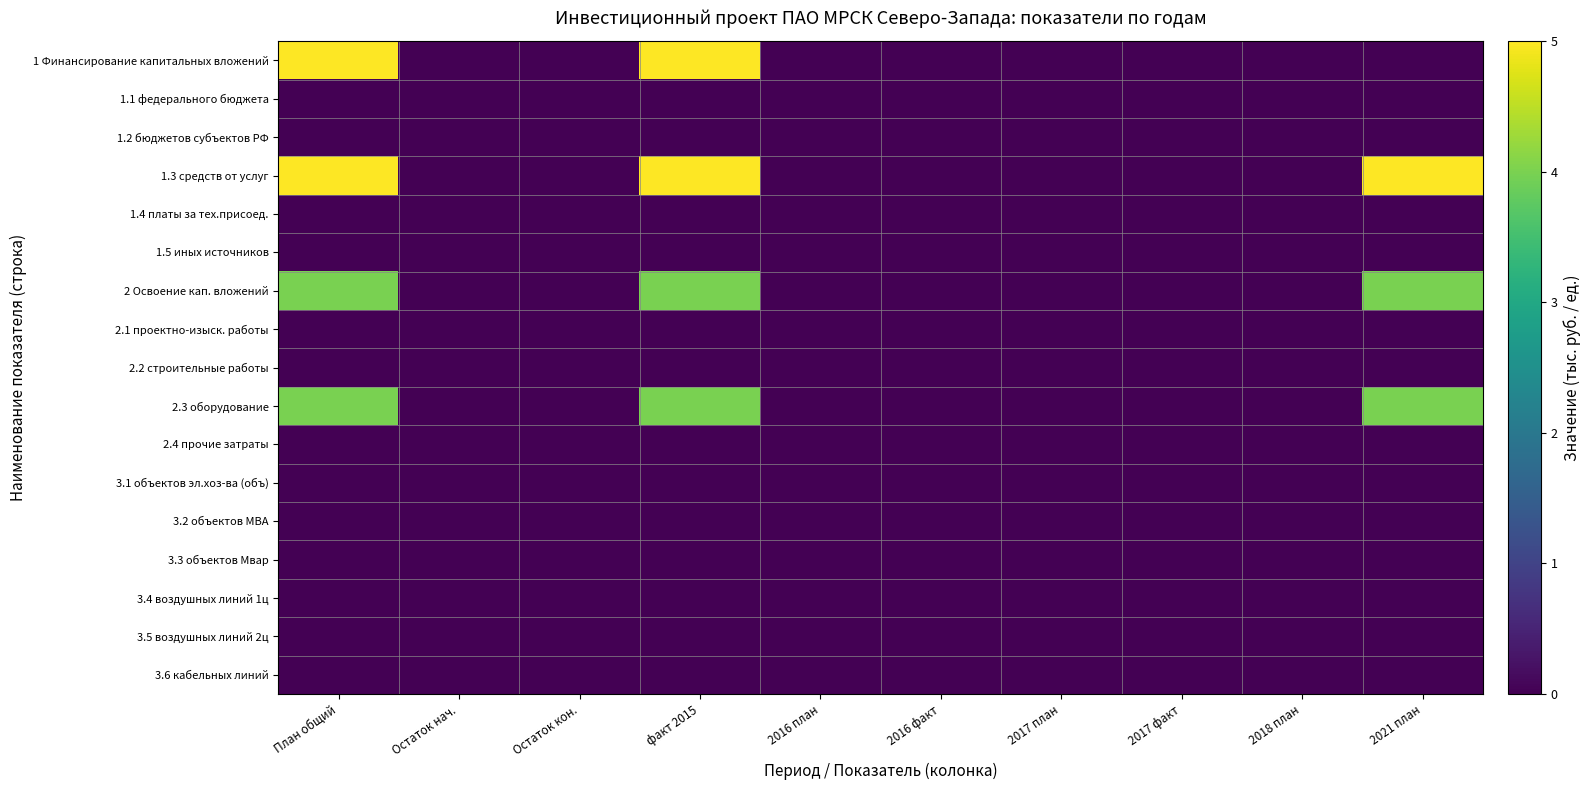

Reading left to right, list all the values displayed in this chart.

1 Финансирование капитальных вложений: План общий=5	Остаток нач.=0	Остаток кон.=0	факт 2015=5	2016 план=0	2016 факт=0	2017 план=0	2017 факт=0	2018 план=0	2021 план=0
1.1 федерального бюджета: План общий=0	Остаток нач.=0	Остаток кон.=0	факт 2015=0	2016 план=0	2016 факт=0	2017 план=0	2017 факт=0	2018 план=0	2021 план=0
1.2 бюджетов субъектов РФ: План общий=0	Остаток нач.=0	Остаток кон.=0	факт 2015=0	2016 план=0	2016 факт=0	2017 план=0	2017 факт=0	2018 план=0	2021 план=0
1.3 средств от услуг: План общий=5	Остаток нач.=0	Остаток кон.=0	факт 2015=5	2016 план=0	2016 факт=0	2017 план=0	2017 факт=0	2018 план=0	2021 план=5
1.4 платы за тех.присоед.: План общий=0	Остаток нач.=0	Остаток кон.=0	факт 2015=0	2016 план=0	2016 факт=0	2017 план=0	2017 факт=0	2018 план=0	2021 план=0
1.5 иных источников: План общий=0	Остаток нач.=0	Остаток кон.=0	факт 2015=0	2016 план=0	2016 факт=0	2017 план=0	2017 факт=0	2018 план=0	2021 план=0
2 Освоение кап. вложений: План общий=4	Остаток нач.=0	Остаток кон.=0	факт 2015=4	2016 план=0	2016 факт=0	2017 план=0	2017 факт=0	2018 план=0	2021 план=4
2.1 проектно-изыск. работы: План общий=0	Остаток нач.=0	Остаток кон.=0	факт 2015=0	2016 план=0	2016 факт=0	2017 план=0	2017 факт=0	2018 план=0	2021 план=0
2.2 строительные работы: План общий=0	Остаток нач.=0	Остаток кон.=0	факт 2015=0	2016 план=0	2016 факт=0	2017 план=0	2017 факт=0	2018 план=0	2021 план=0
2.3 оборудование: План общий=4	Остаток нач.=0	Остаток кон.=0	факт 2015=4	2016 план=0	2016 факт=0	2017 план=0	2017 факт=0	2018 план=0	2021 план=4
2.4 прочие затраты: План общий=0	Остаток нач.=0	Остаток кон.=0	факт 2015=0	2016 план=0	2016 факт=0	2017 план=0	2017 факт=0	2018 план=0	2021 план=0
3.1 объектов эл.хоз-ва (объ): План общий=0	Остаток нач.=0	Остаток кон.=0	факт 2015=0	2016 план=0	2016 факт=0	2017 план=0	2017 факт=0	2018 план=0	2021 план=0
3.2 объектов МВА: План общий=0	Остаток нач.=0	Остаток кон.=0	факт 2015=0	2016 план=0	2016 факт=0	2017 план=0	2017 факт=0	2018 план=0	2021 план=0
3.3 объектов Мвар: План общий=0	Остаток нач.=0	Остаток кон.=0	факт 2015=0	2016 план=0	2016 факт=0	2017 план=0	2017 факт=0	2018 план=0	2021 план=0
3.4 воздушных линий 1ц: План общий=0	Остаток нач.=0	Остаток кон.=0	факт 2015=0	2016 план=0	2016 факт=0	2017 план=0	2017 факт=0	2018 план=0	2021 план=0
3.5 воздушных линий 2ц: План общий=0	Остаток нач.=0	Остаток кон.=0	факт 2015=0	2016 план=0	2016 факт=0	2017 план=0	2017 факт=0	2018 план=0	2021 план=0
3.6 кабельных линий: План общий=0	Остаток нач.=0	Остаток кон.=0	факт 2015=0	2016 план=0	2016 факт=0	2017 план=0	2017 факт=0	2018 план=0	2021 план=0